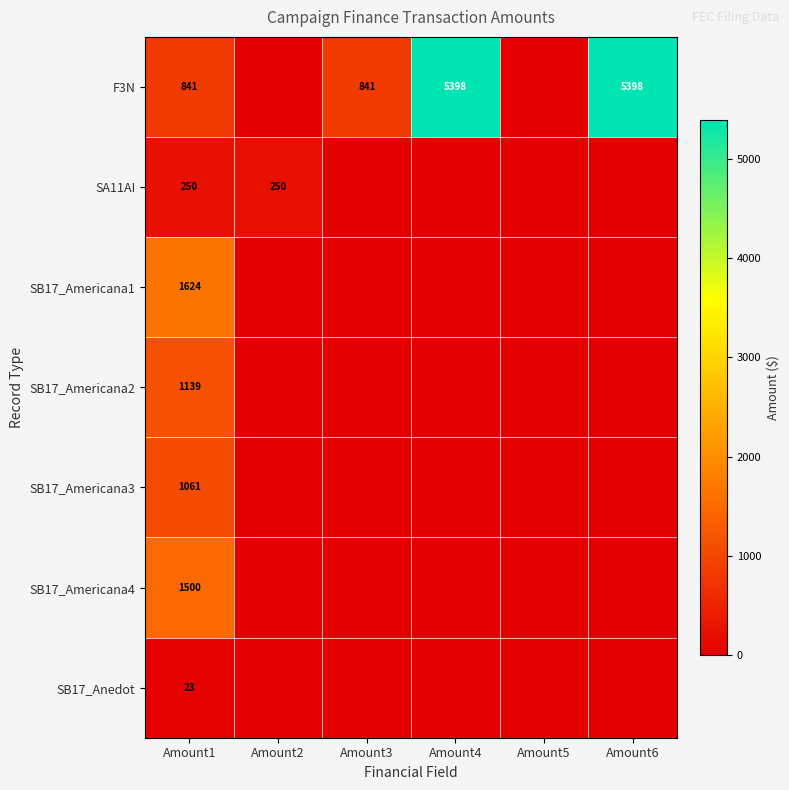

The SA11AI series shows 250 at Amount2. True or false?

True